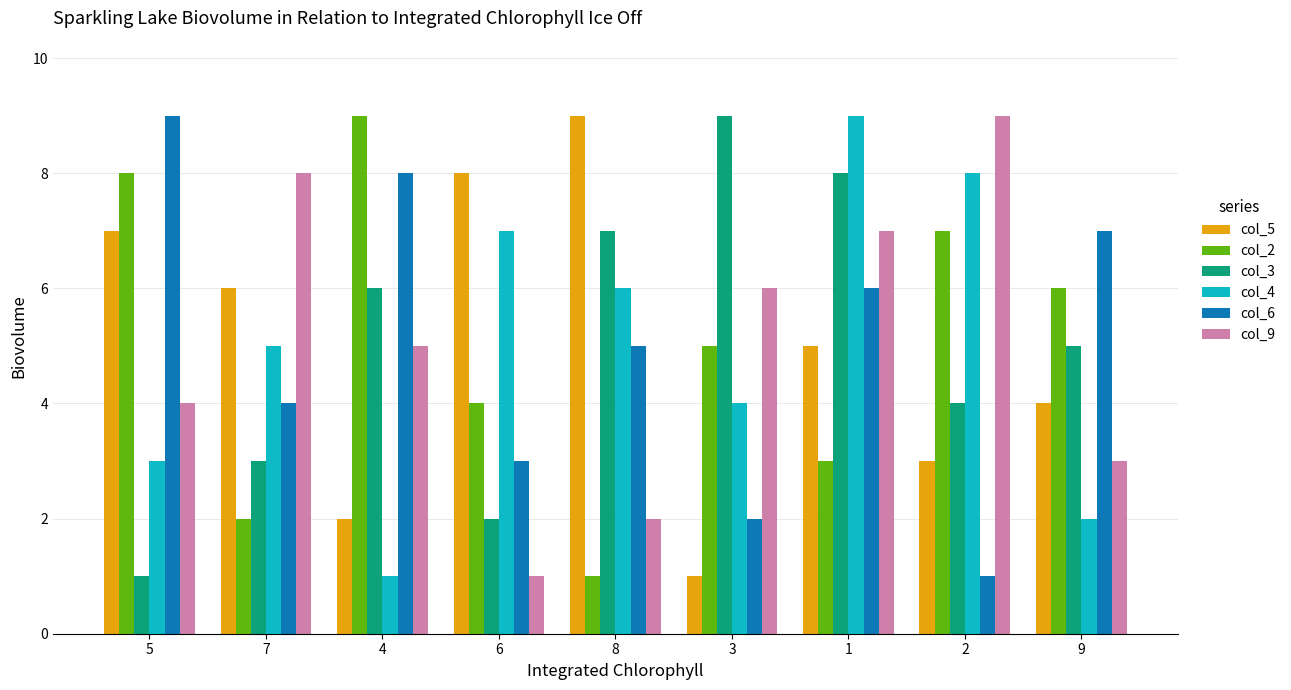

At which label does col_3 first exceed 5?

4